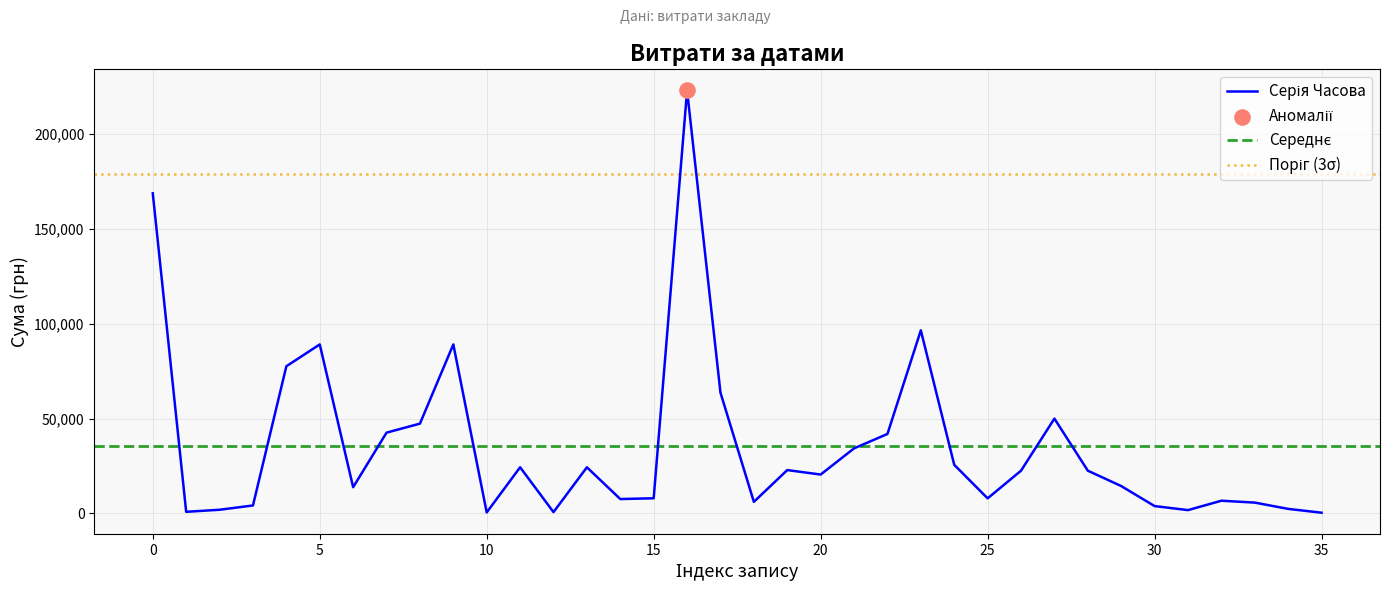

What is the change in value from 04.05.2016 to 26.01.2016?

+5403.7